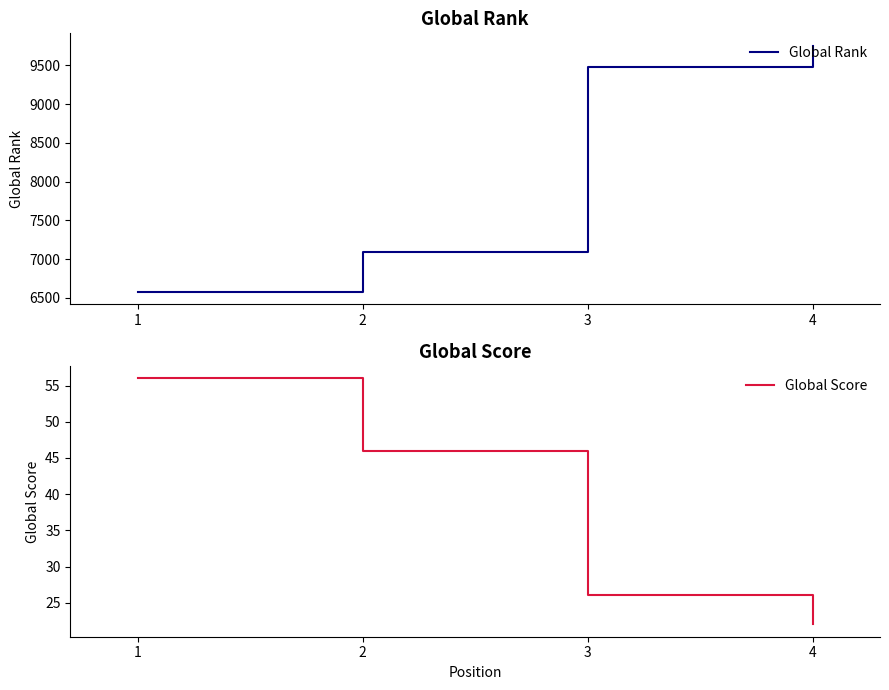

What is the difference between the maximum and minimum values in the Global Rank series?

3175